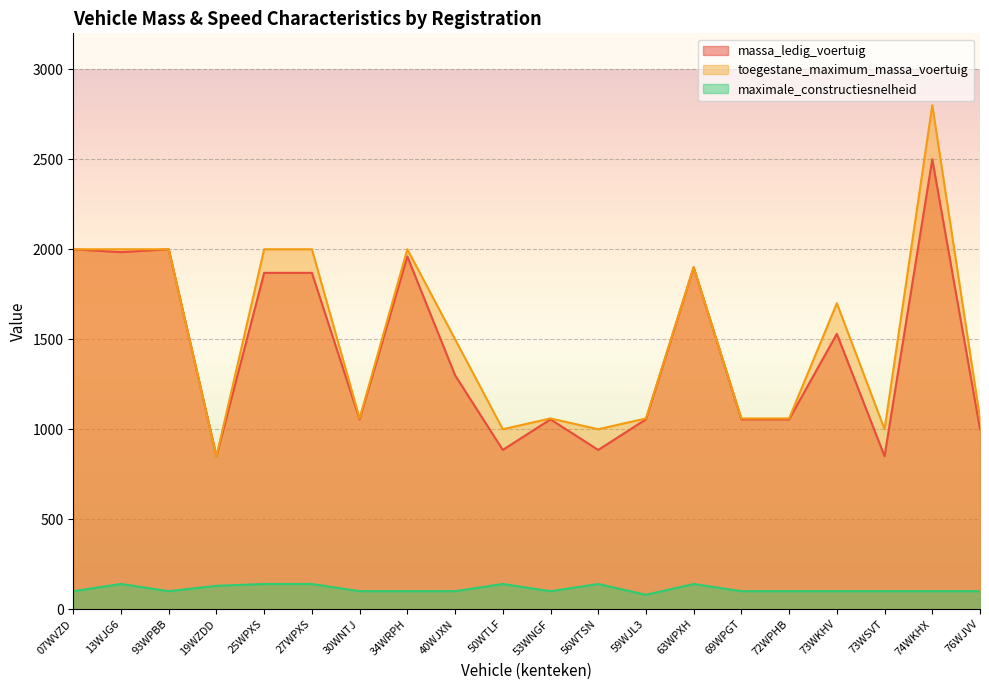

At which label does maximale_constructiesnelheid reach its peak?

13WJG6